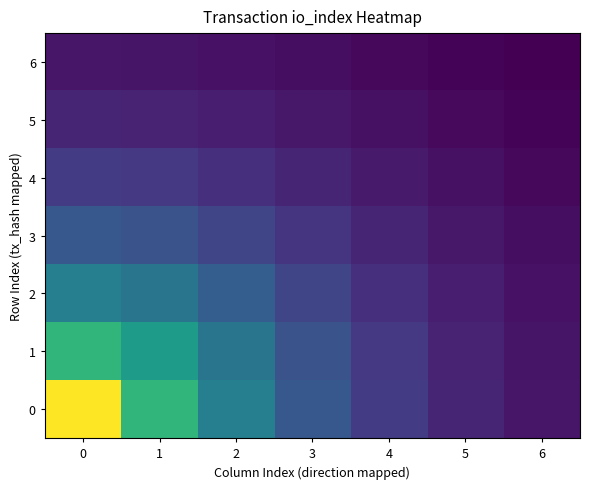

How many distinct data groups are displayed?

7